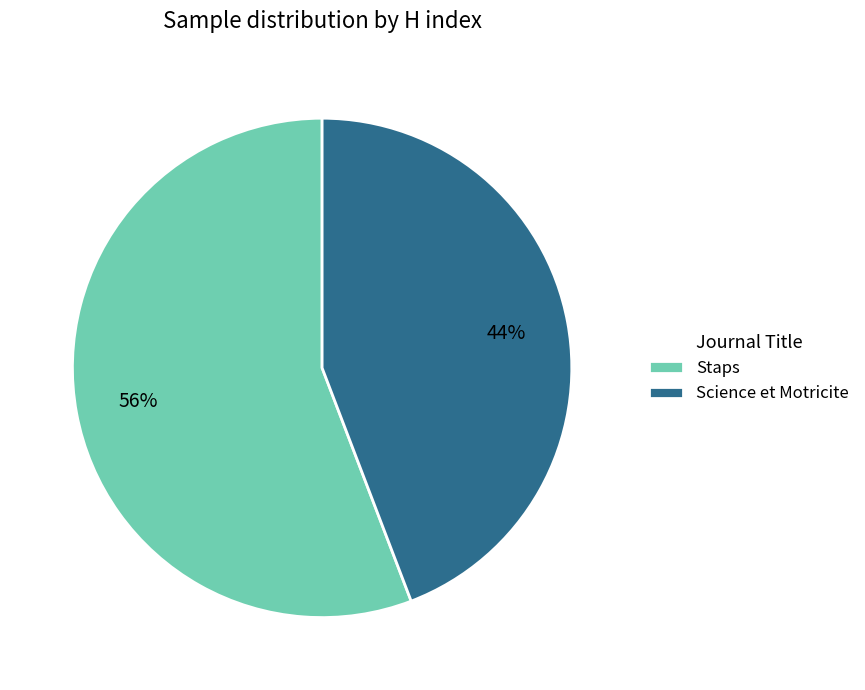

To the nearest percent, what is the average slice percentage?

50%